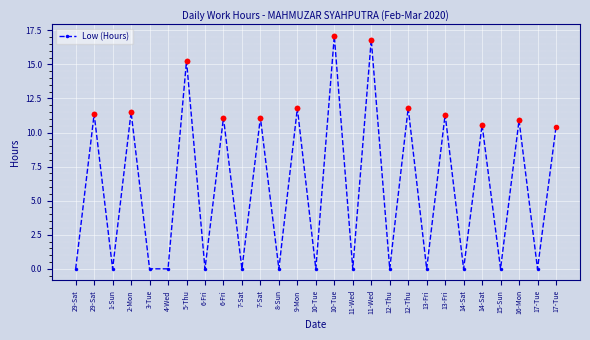

At which category does the chart reach its peak across all series?

10-Tue